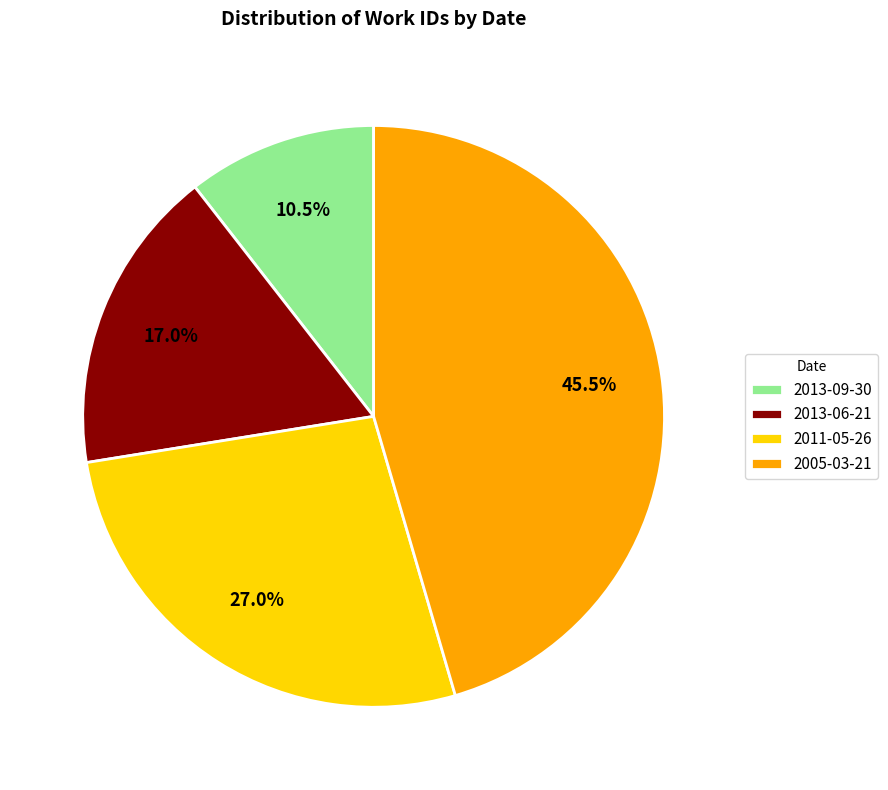

Is it true that 2011-05-26 is 27% of the pie?

True